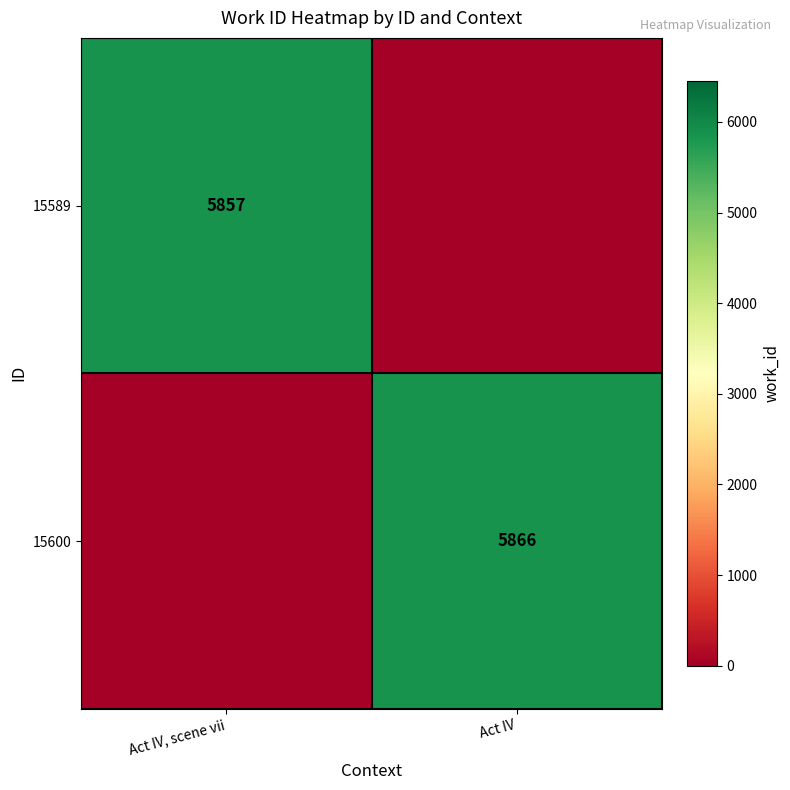

The 15600 series shows 10231 at Act IV. True or false?

False